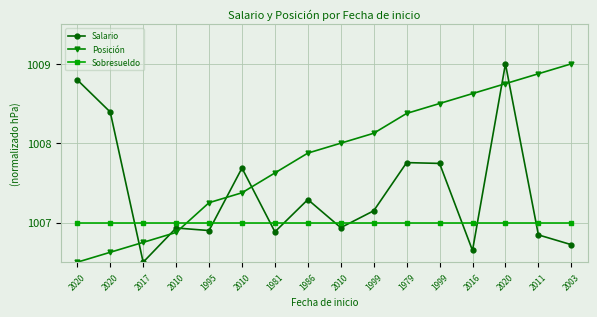

What is the minimum value for Posición?

1006.5